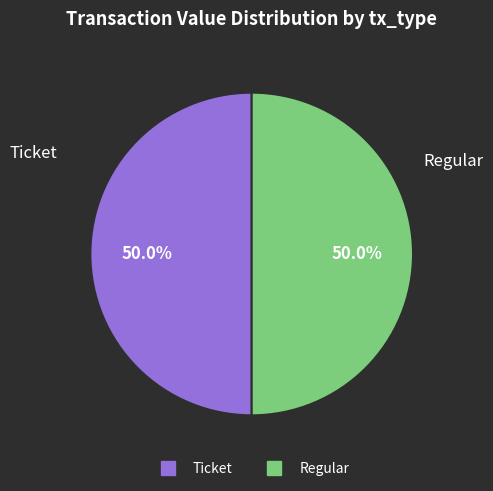

Count the number of slices in the pie.

2